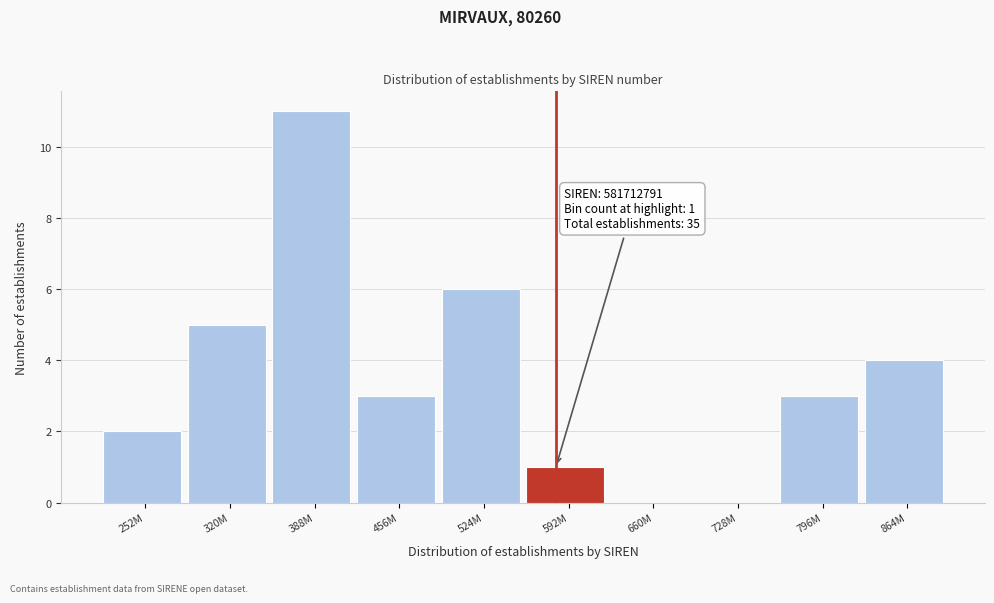

Reading right to left, what are all the values shown in this chart?

864M=4	796M=3	728M=0	660M=0	592M=1	524M=6	456M=3	388M=11	320M=5	252M=2